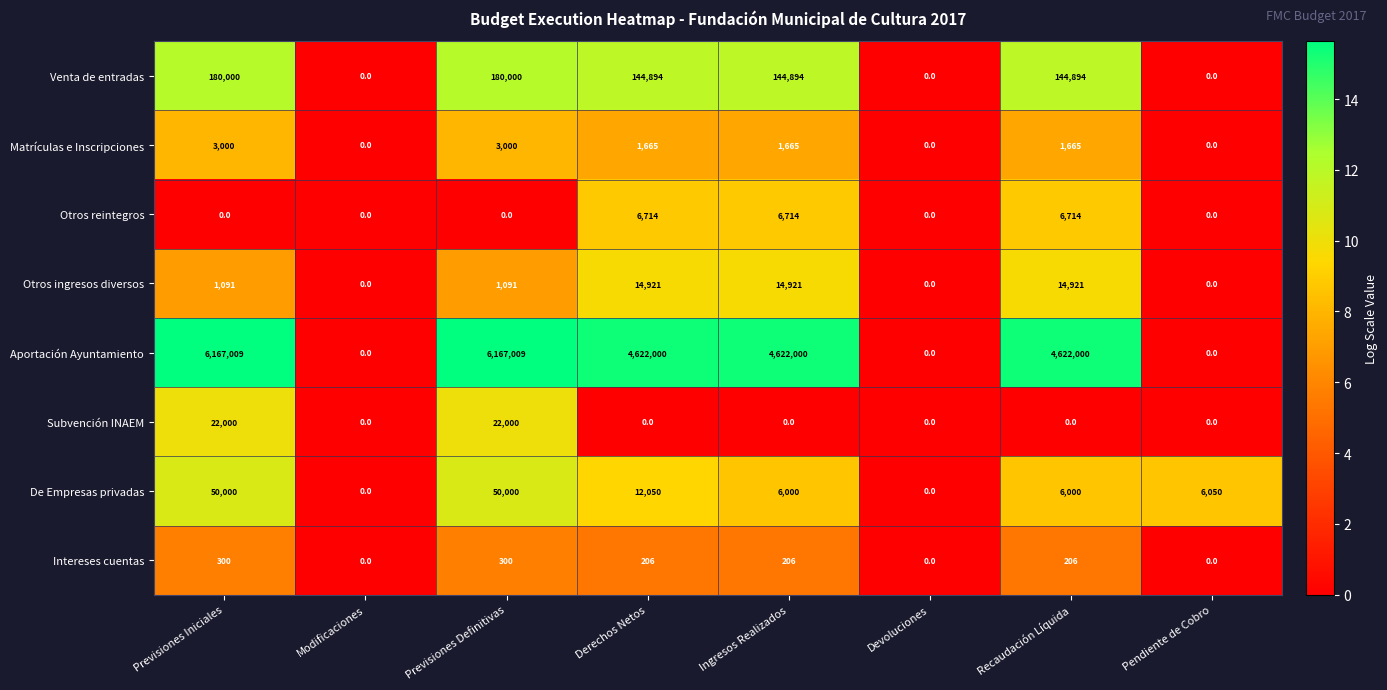

Count the Subvención INAEM values in the range 0 to 22000.

8